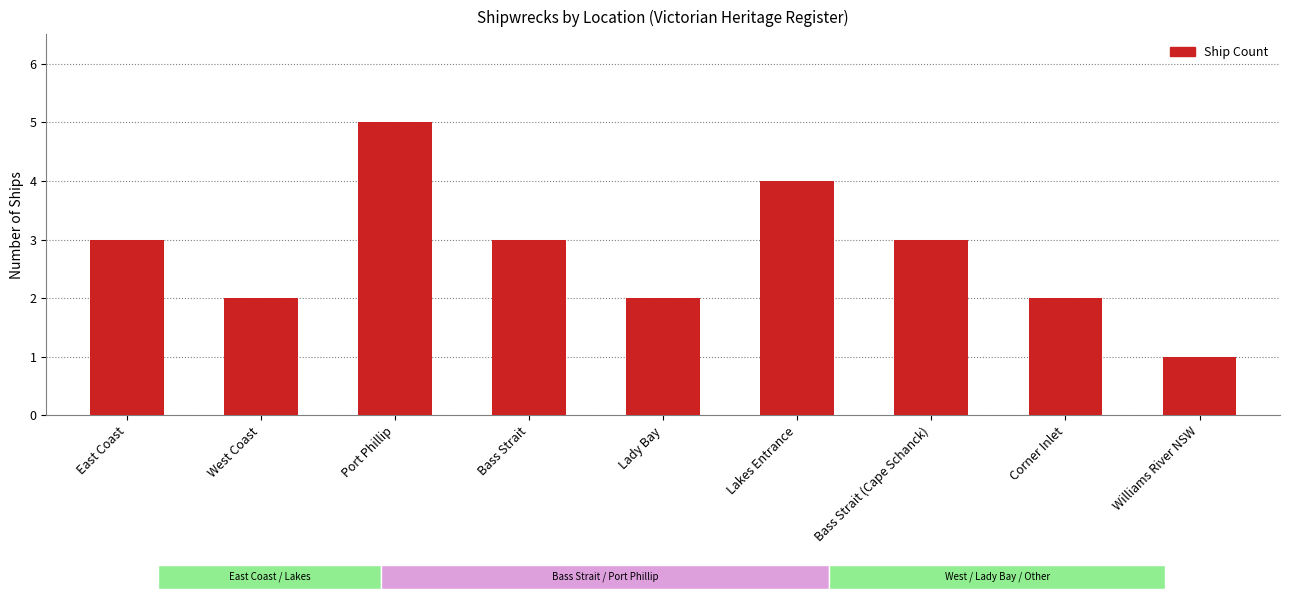

Count the number of categories in the chart.

9